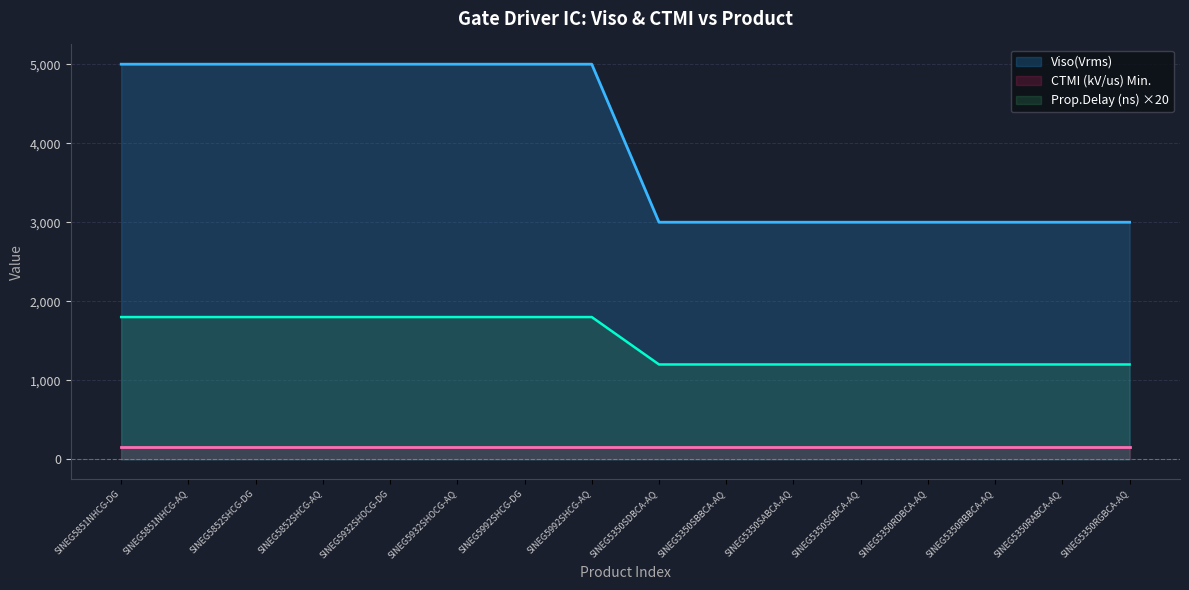

Count the number of categories in the chart.

16